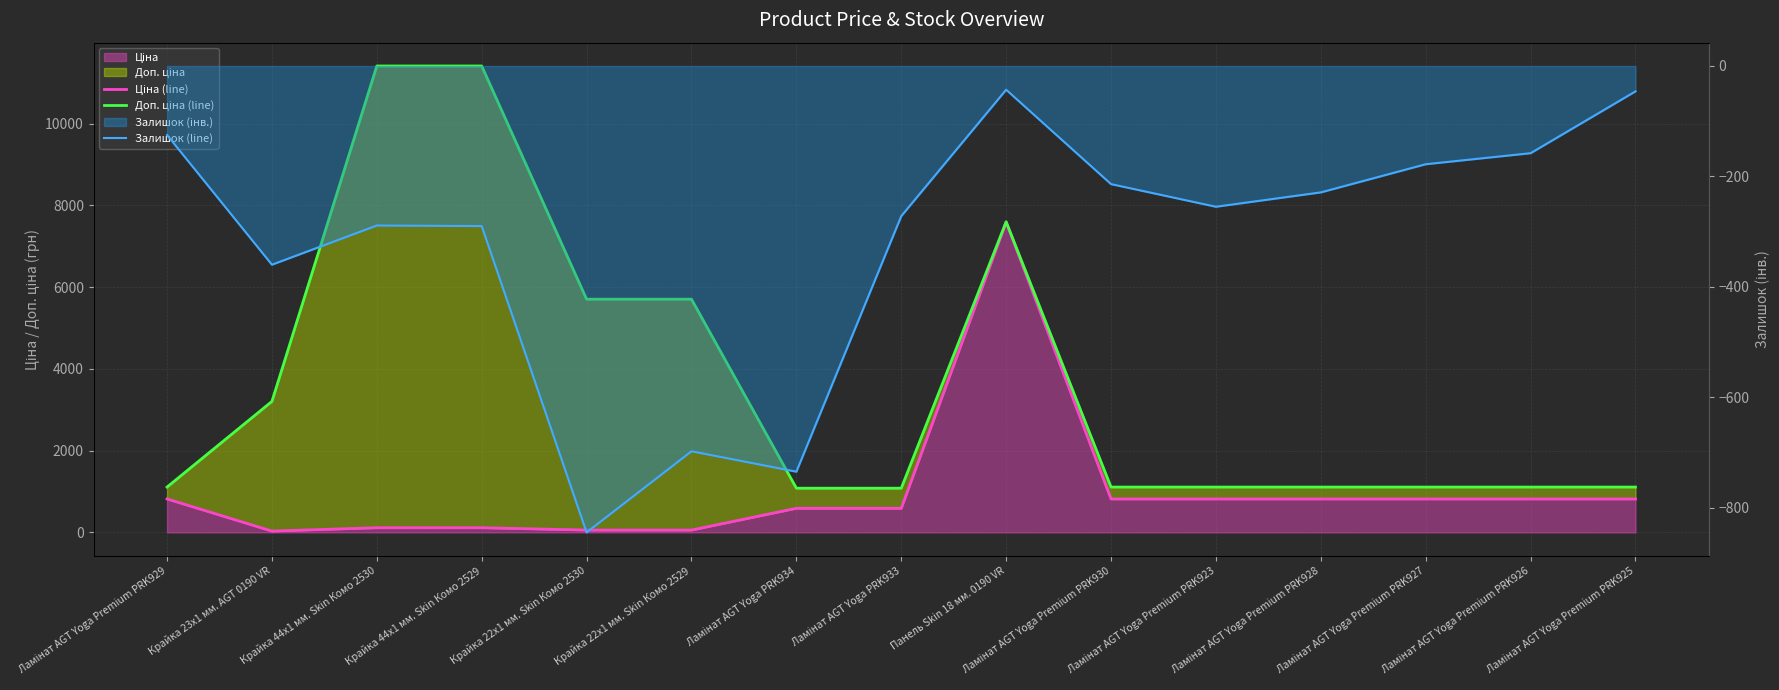

At which label does Залишок (line) first exceed -255?

Ламінат AGT Yoga Premium PRK929